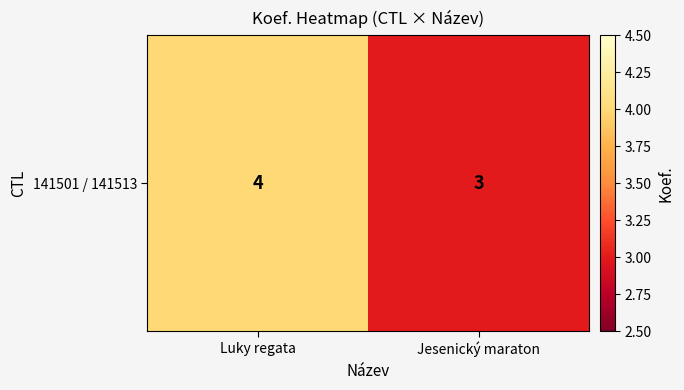

What is the average value?

4